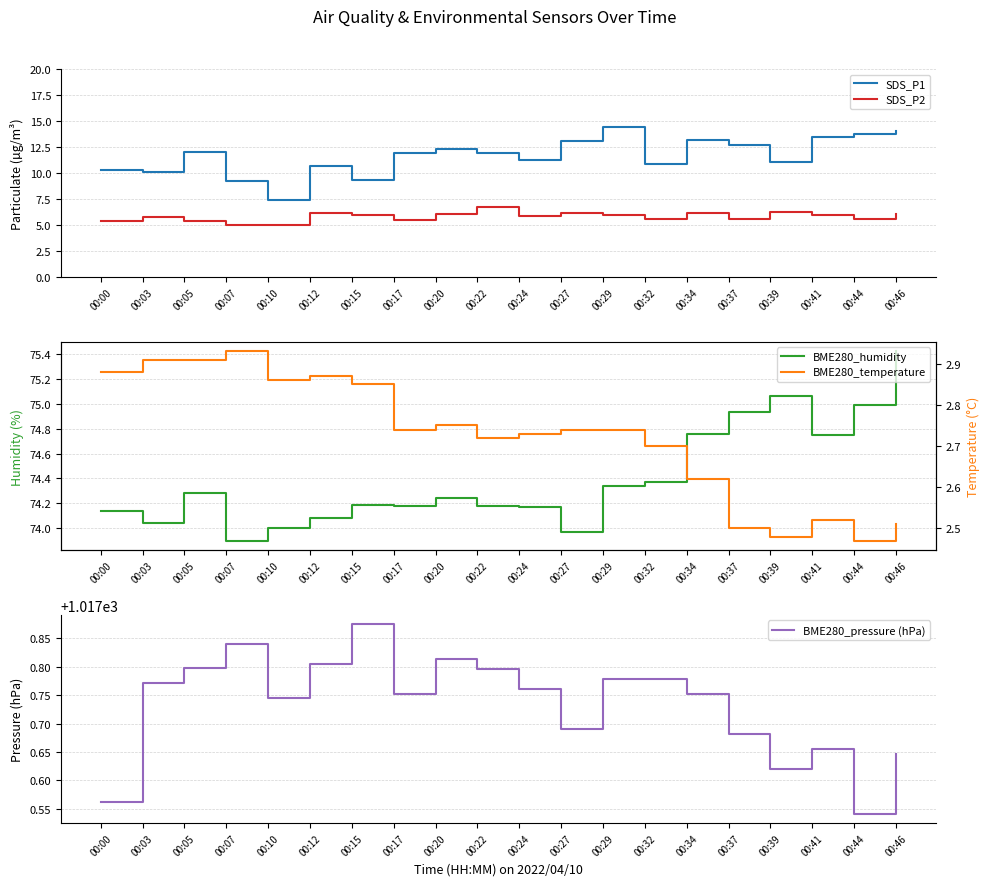

What is the difference between the highest and lowest values at 00:00?

1014.7